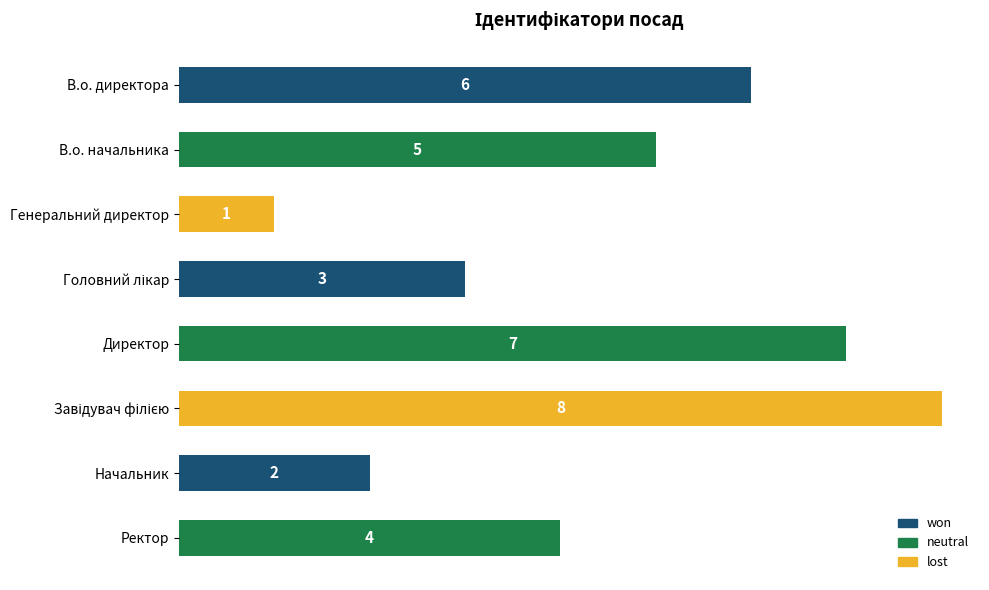

Count the values in the range 3 to 7.

5